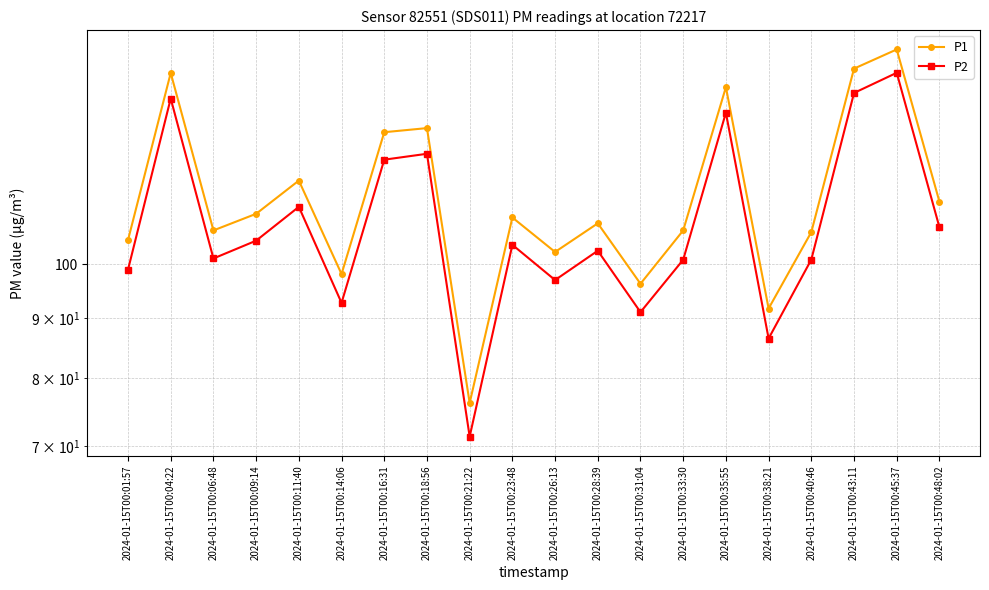

What is the difference between the P2 values at 2024-01-15T00:40:46 and 2024-01-15T00:31:04?

9.9